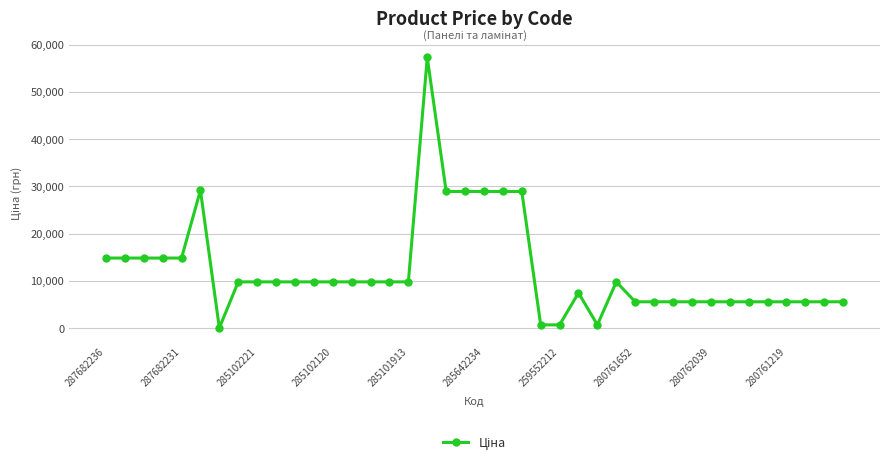

How many lines are shown in the chart?

1